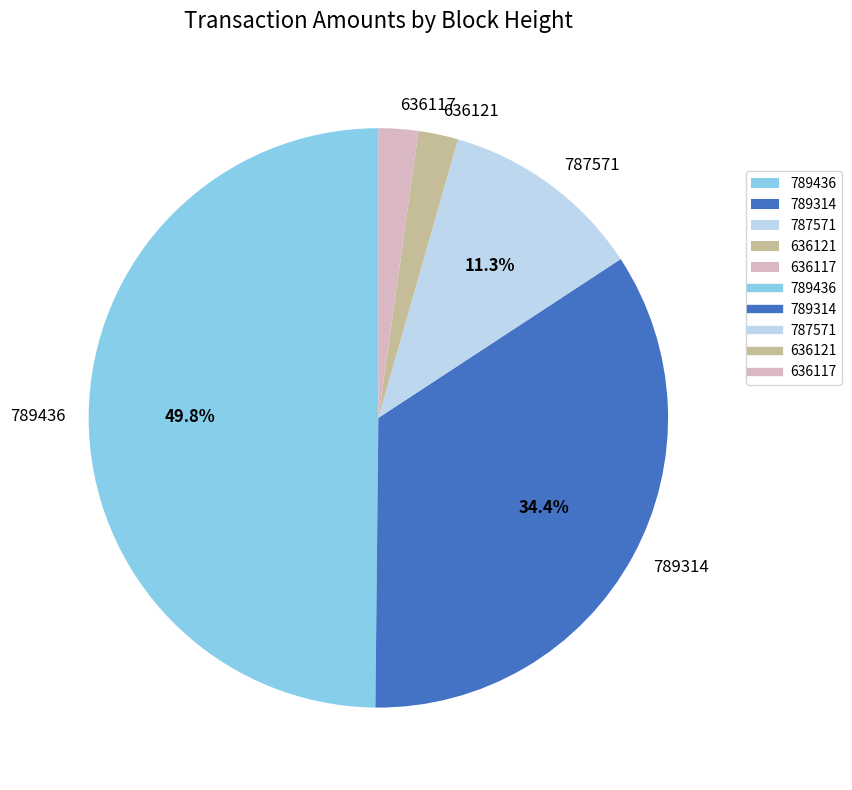

What percentage is NOT represented by 787571?

88.7%